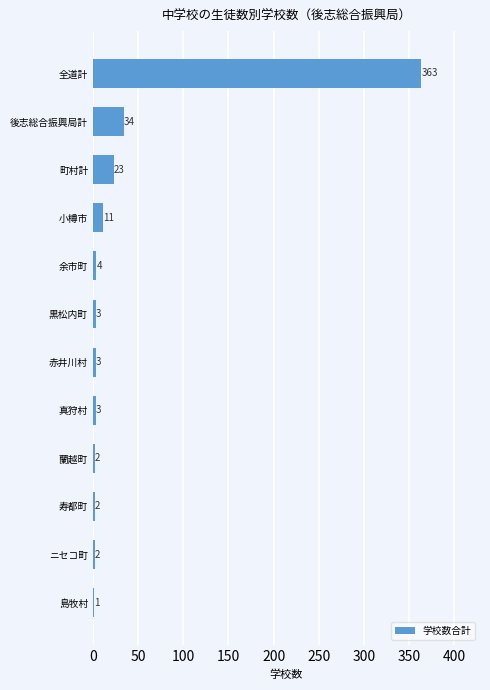

What is the maximum value shown in the chart?

363